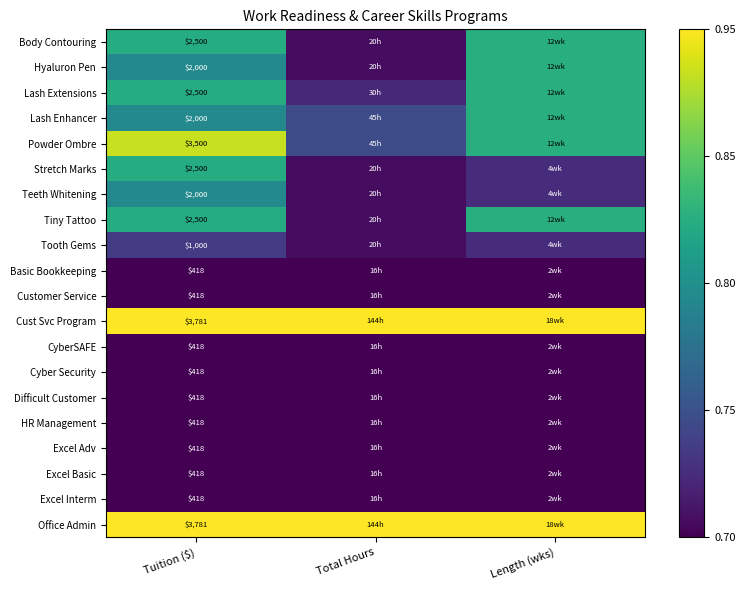

At which label does CyberSAFE reach its peak?

Tuition ($)